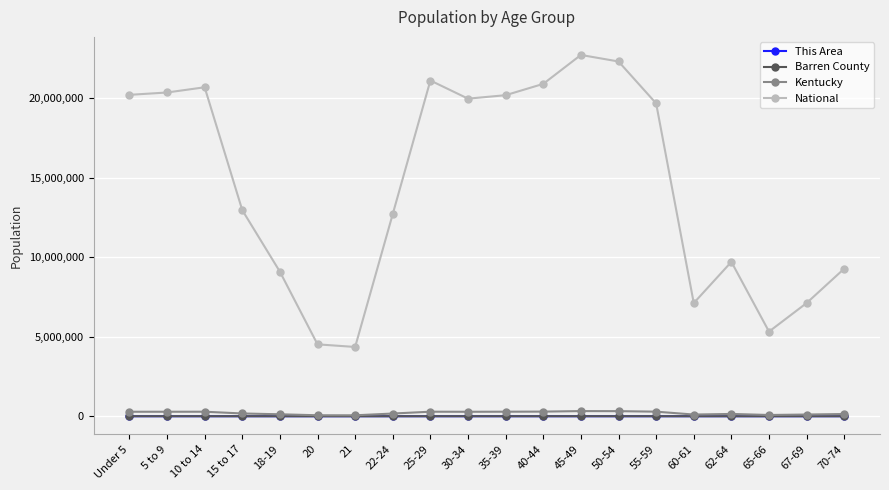

Where does the National series first go above 19664805?

Under 5